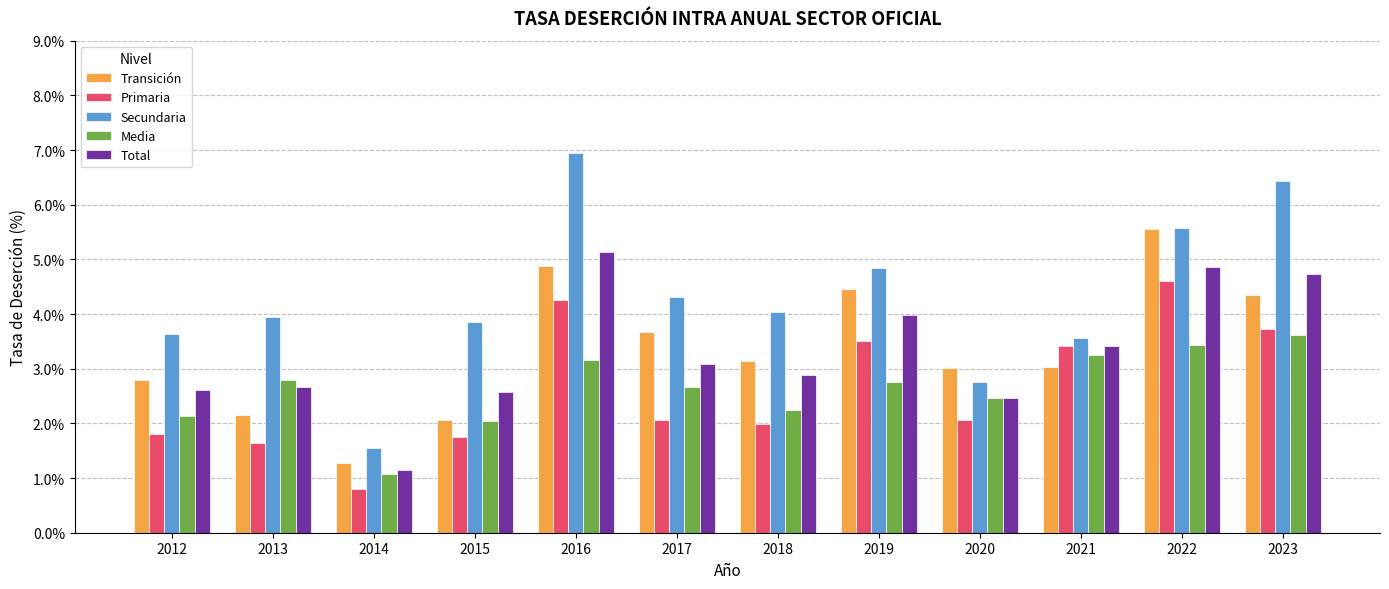

What is the smallest value displayed?

0.8